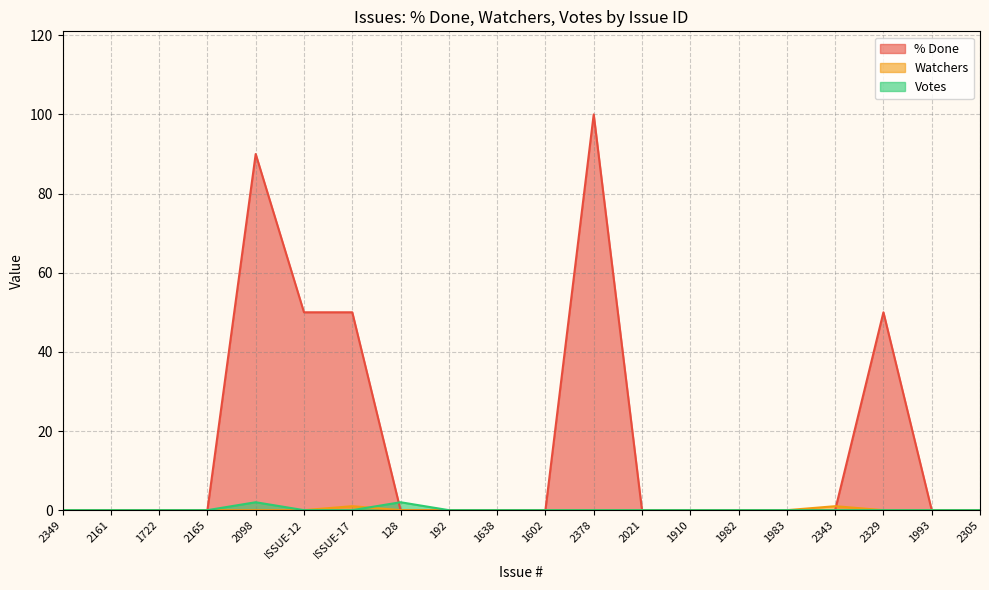

How many series are shown in this chart?

3